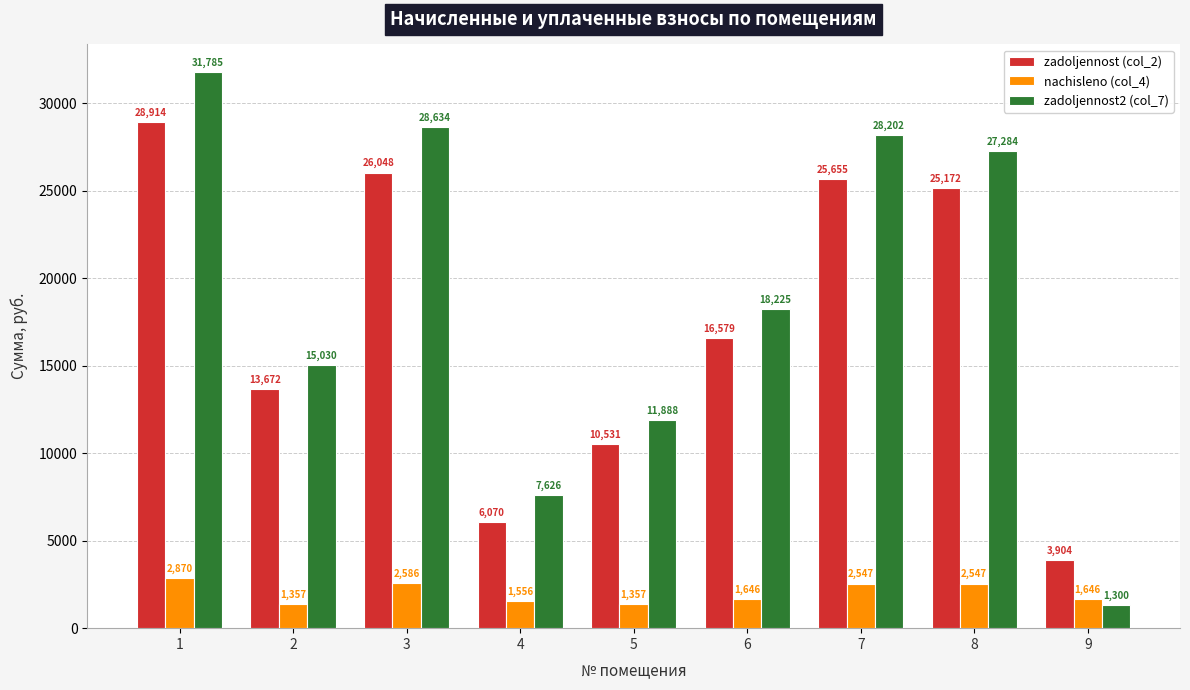

How many bars are there in each group?

3